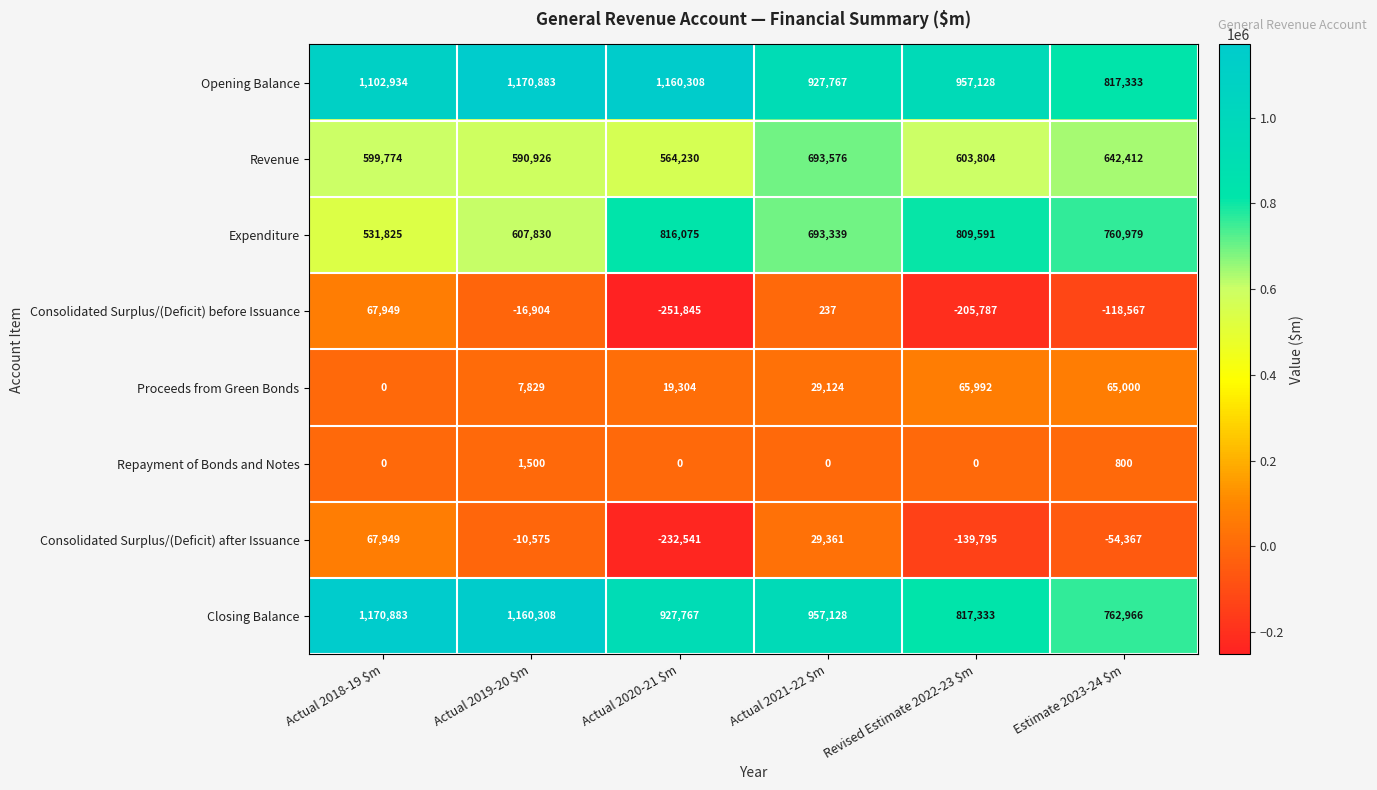

Which series has the widest spread of values?

Closing Balance